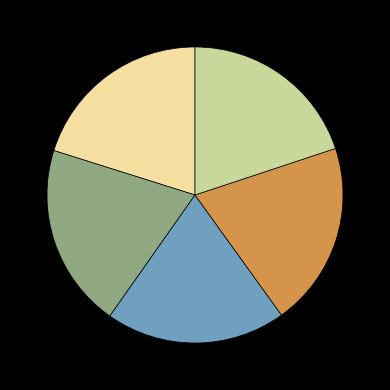

Is there any slice that represents more than half of the pie?

No